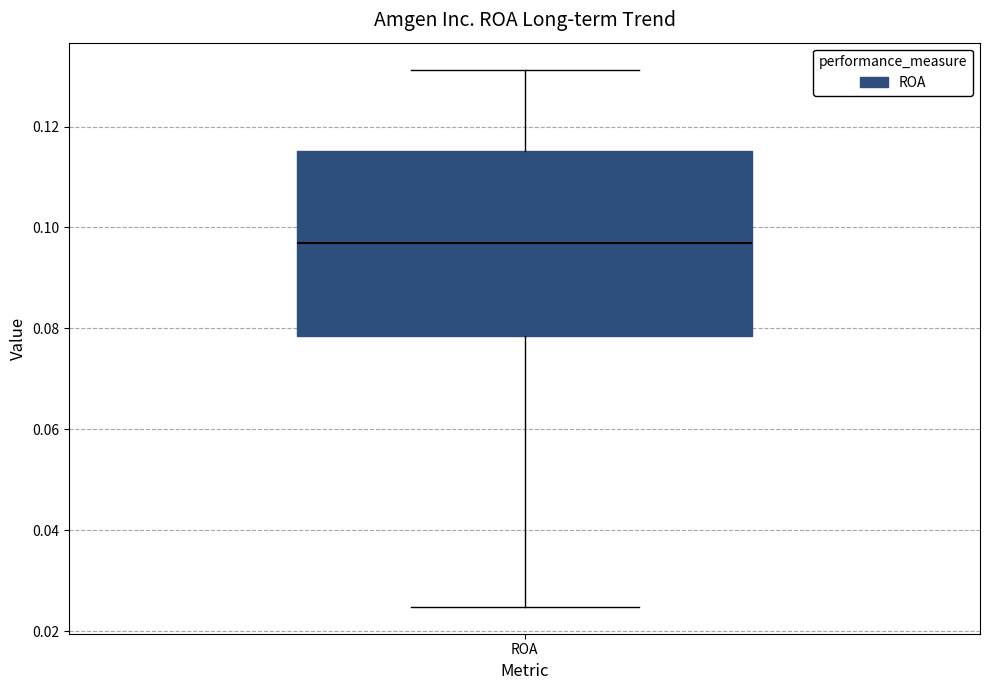

Read this box plot against the y-axis: the position of the median line, the range covered by the box, and the ends of both whiskers. The values are not printed on the chart, so give them approximately, as read against the axis.

median 0.096, box 0.078 to 0.116, whiskers 0.024 to 0.132